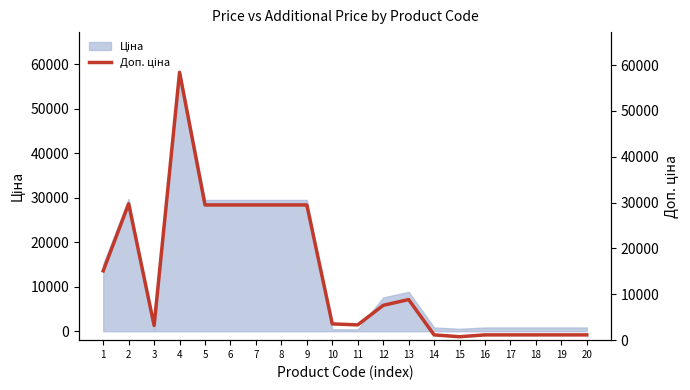

What is the sum of the values at 7 and 11?

32824.0